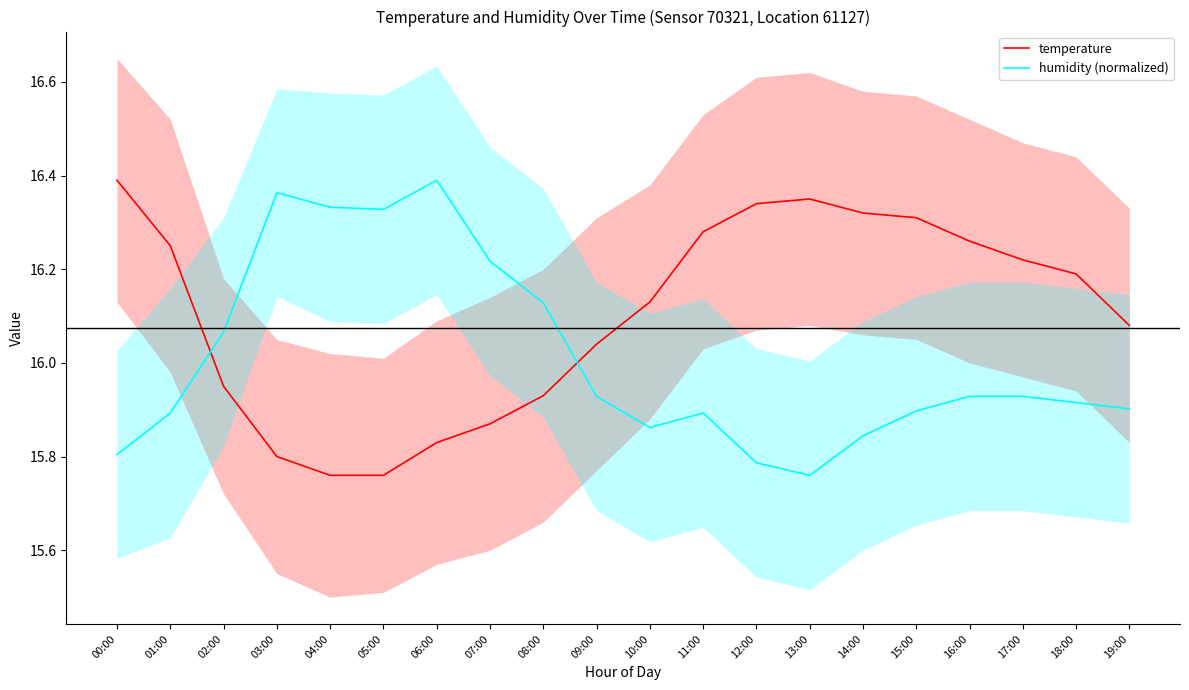

Does the chart have visible grid lines?

No